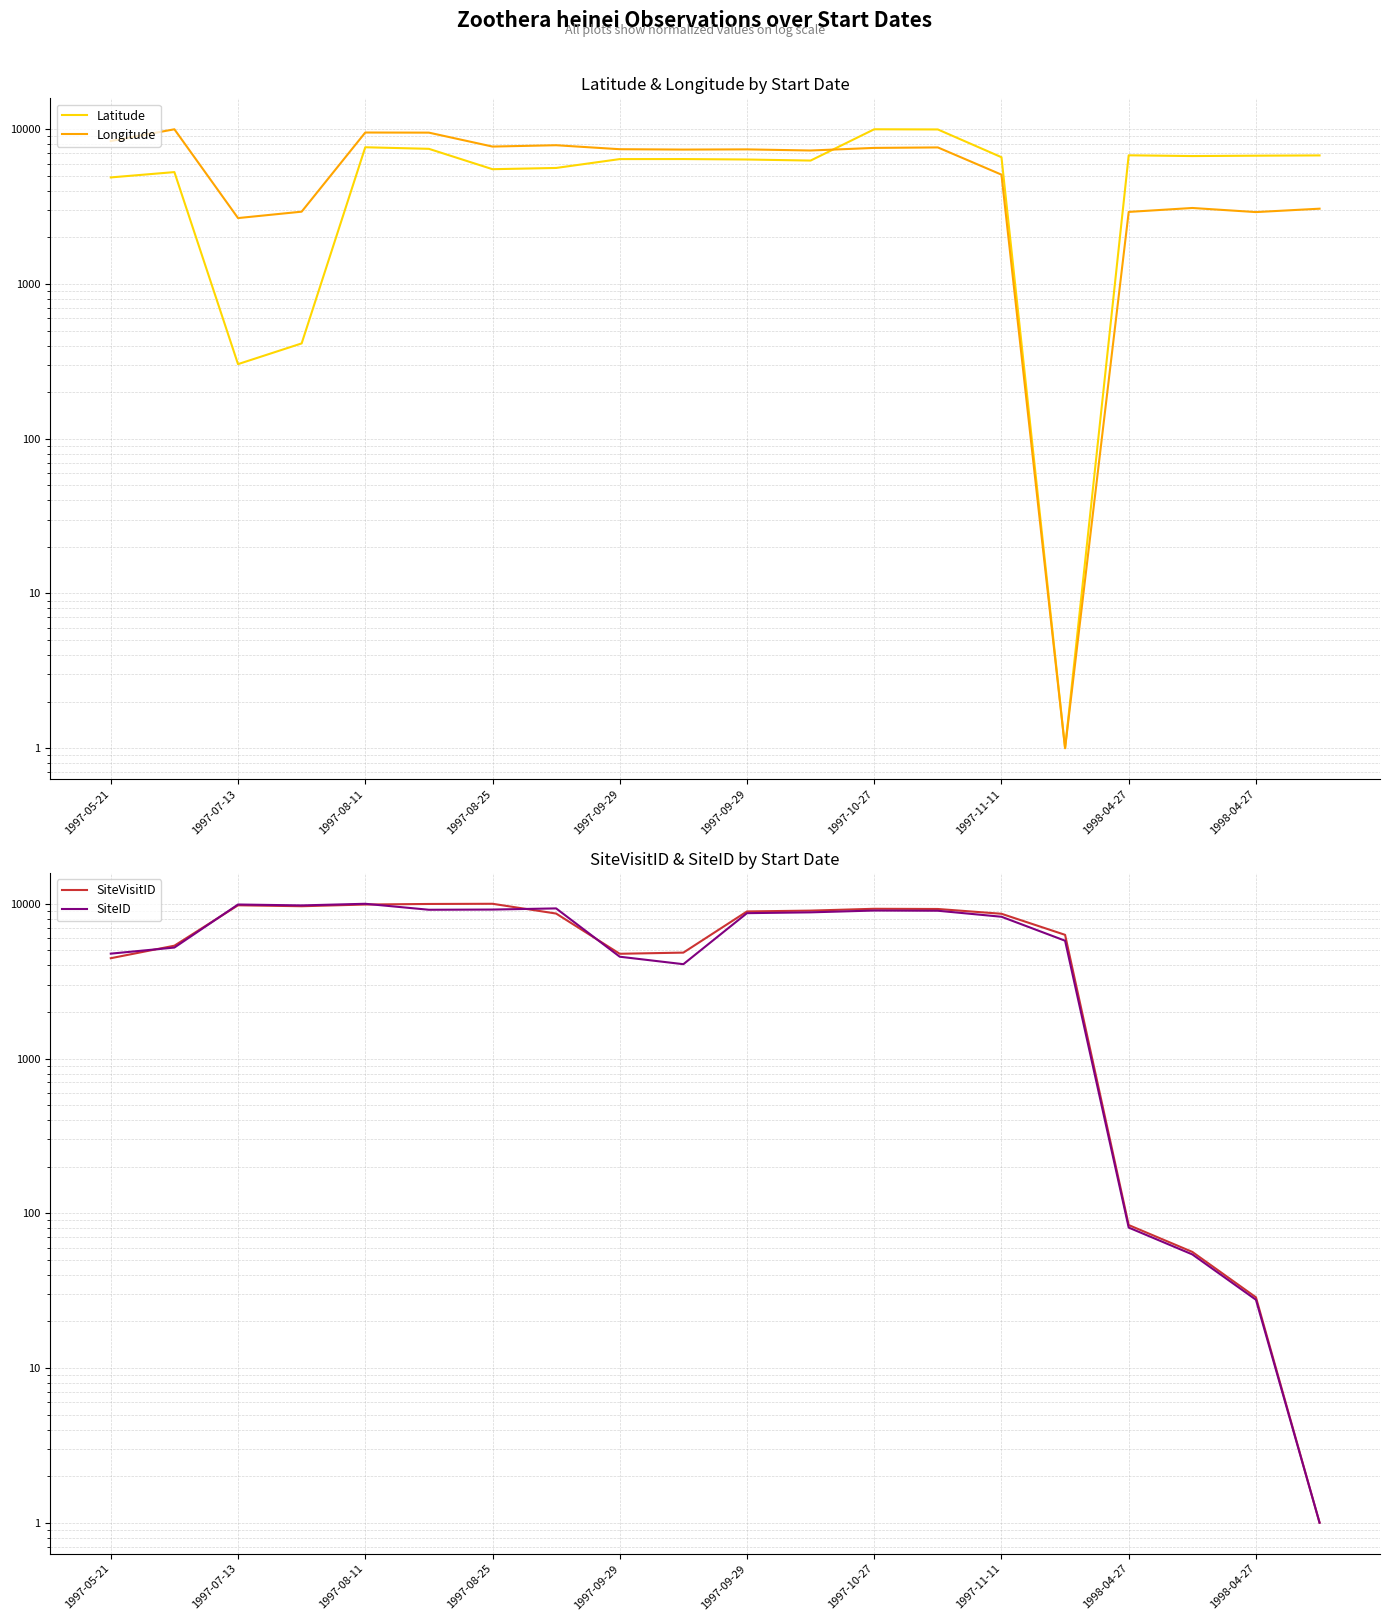

At how many categories does at least one series exceed 4447?

20